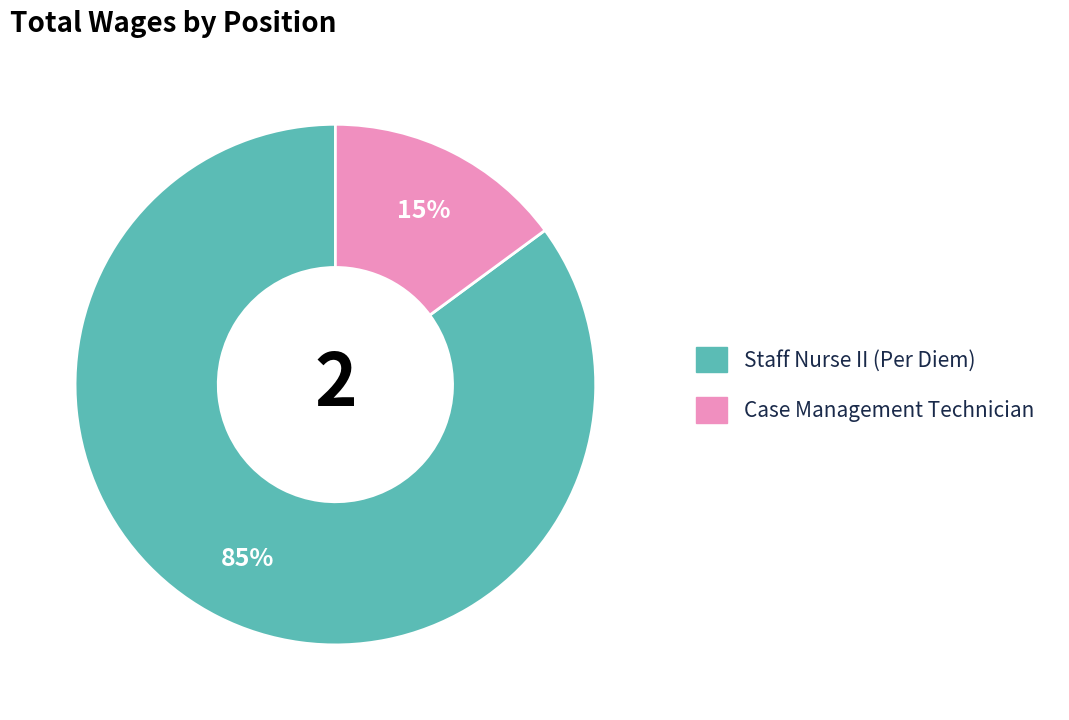

To the nearest percent, what is the average slice percentage?

50%